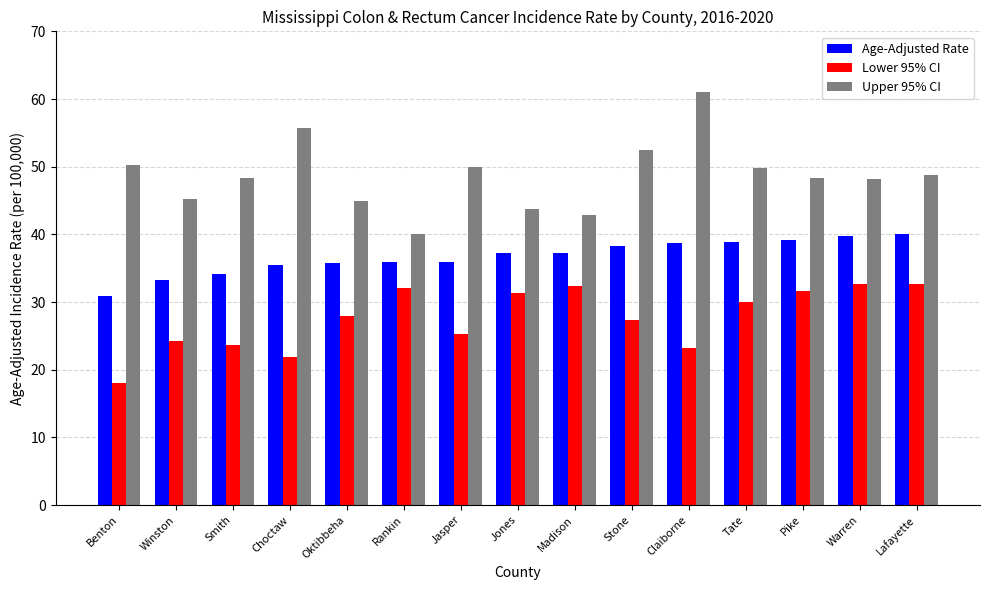

At which category does the chart reach its minimum across all series?

Benton